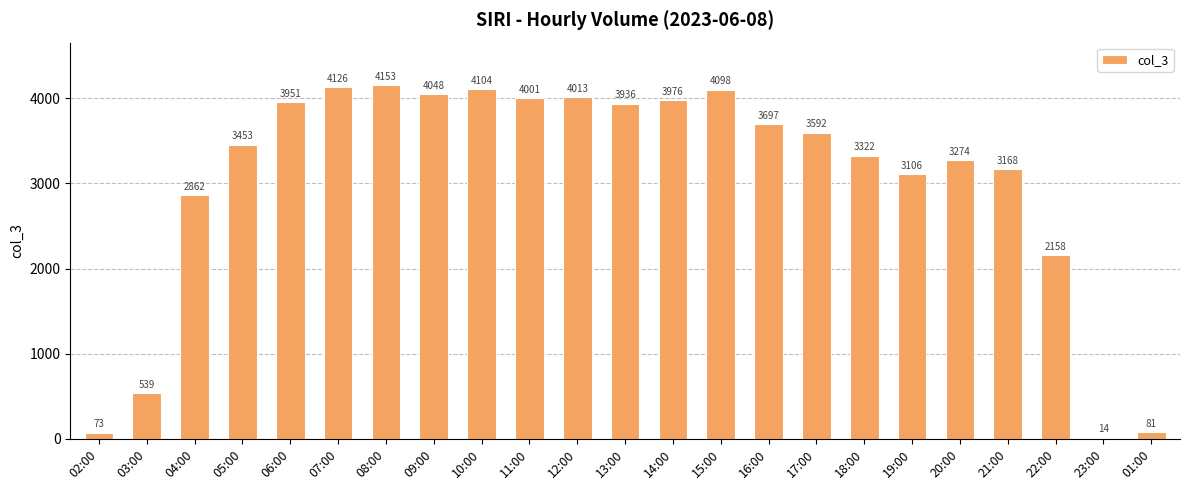

How many bars are there in total?

23